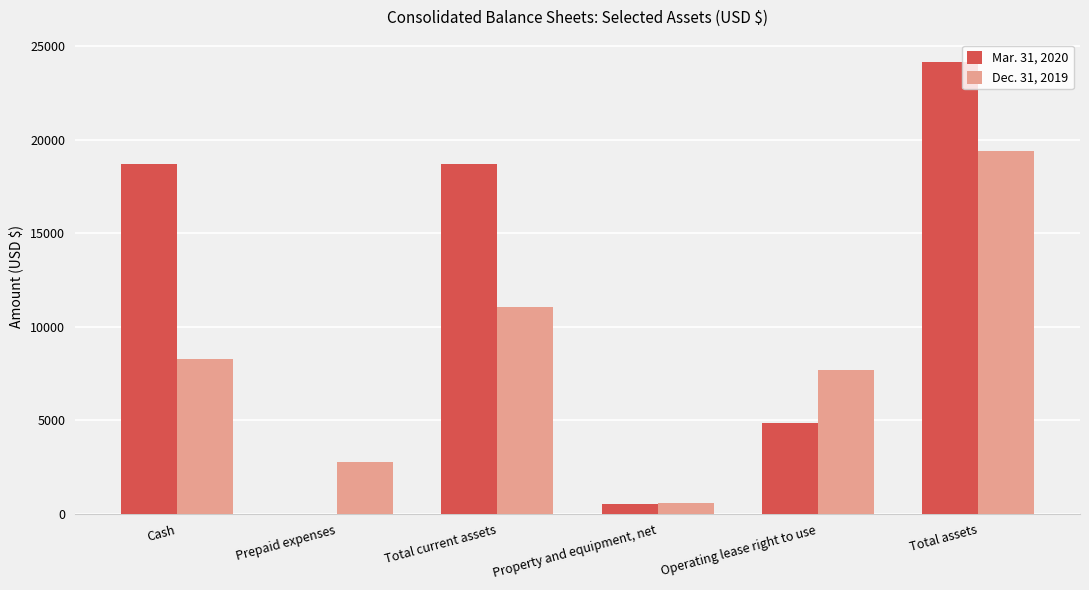

How many Dec. 31, 2019 values are between 2808 and 11083?

4